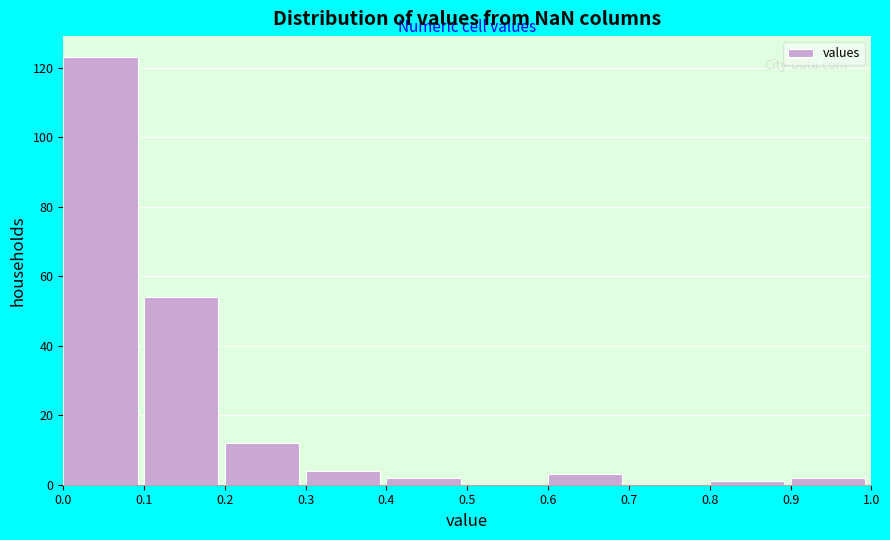

Reading left to right, transcribe this chart: for each bar, give the range it covers on the x-axis and its height. The values are not printed on the chart, so give them approximately, as read against the axis.

0.0 to 0.1: 124
0.1 to 0.2: 54
0.2 to 0.3: 12
0.3 to 0.4: 4
0.4 to 0.5: 2
0.5 to 0.6: 0
0.6 to 0.7: 4
0.7 to 0.8: 0
0.8 to 0.9: under 2
0.9 to 1.0: 2